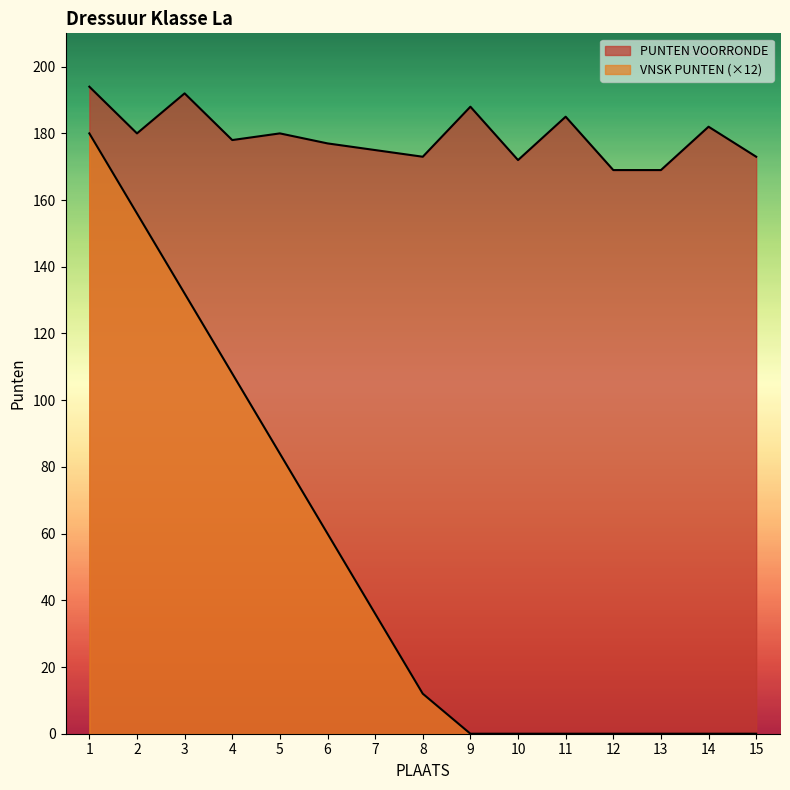

What value does the PUNTEN VOORRONDE series have at 7?

175